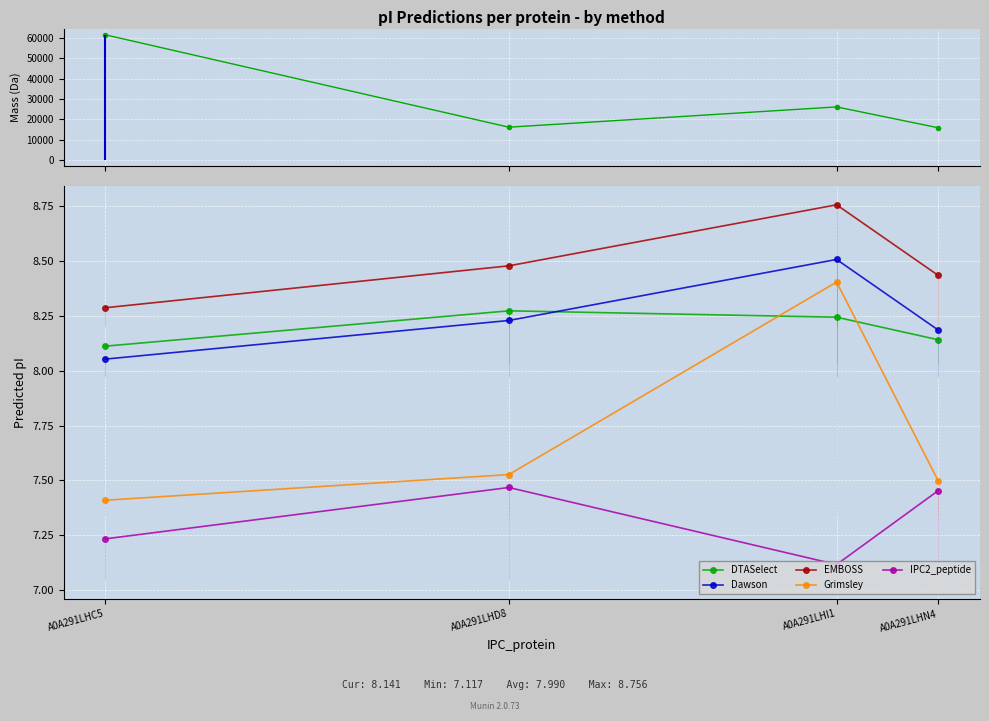

What is the value of the Grimsley point at the 3rd from the left?

8.4